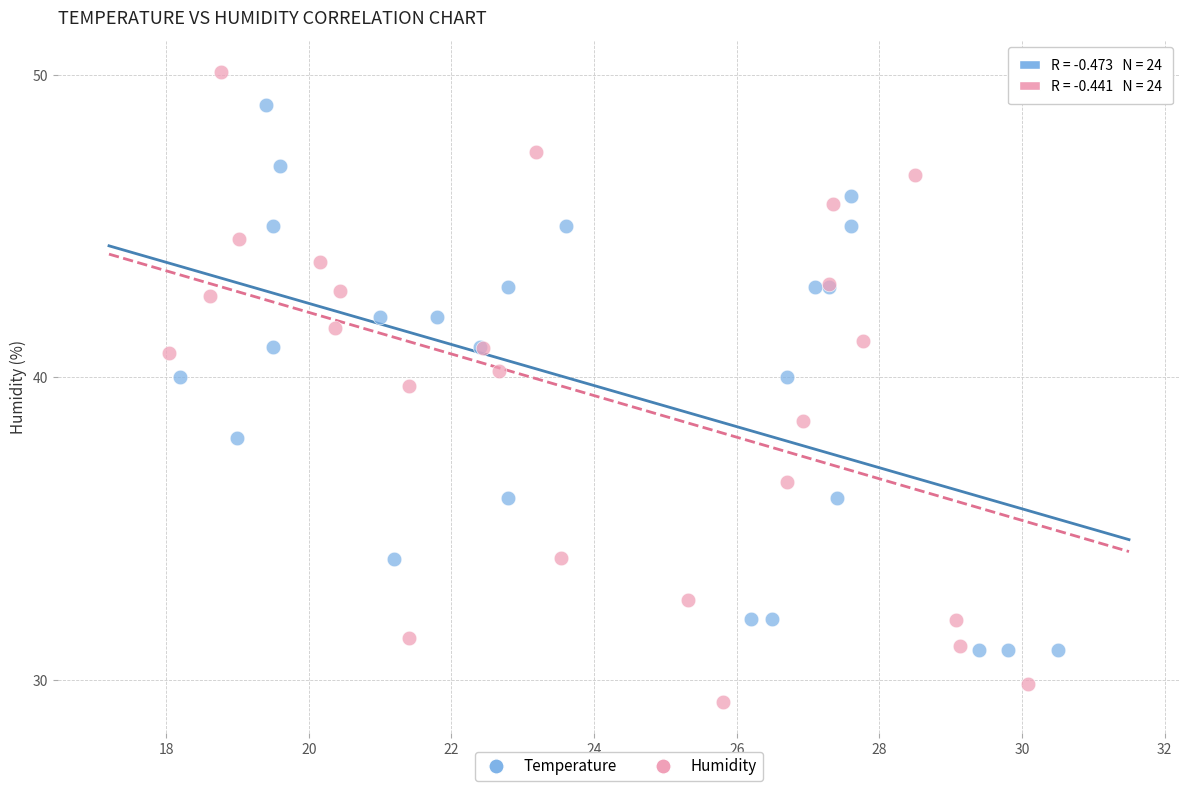

Which series contains the lowest Y value?

Humidity